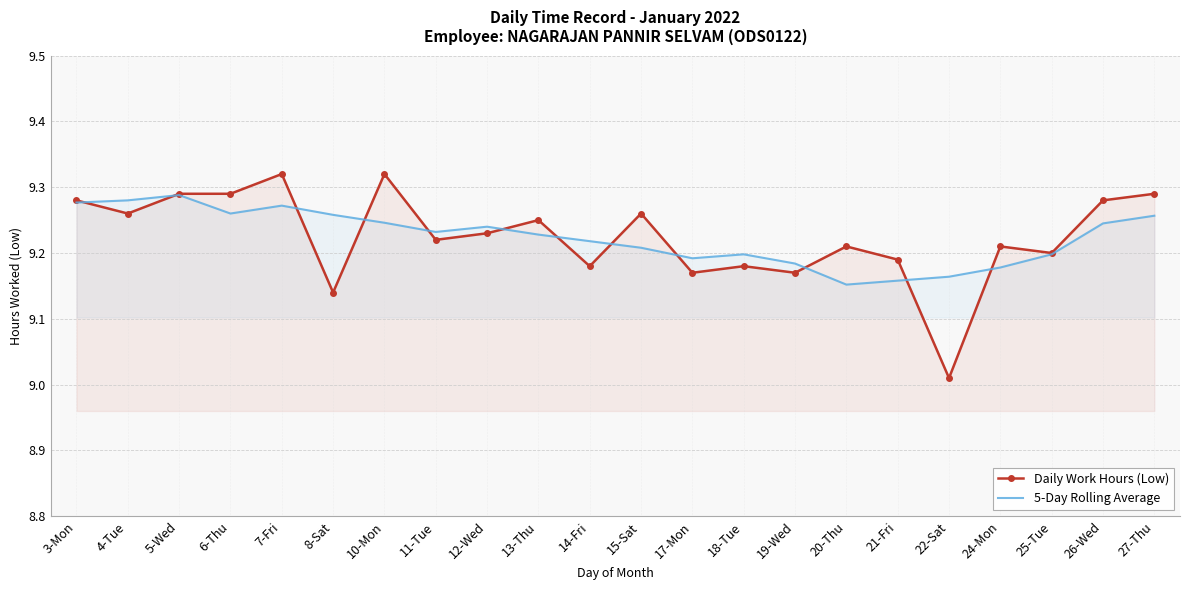

How many series are shown in this chart?

2